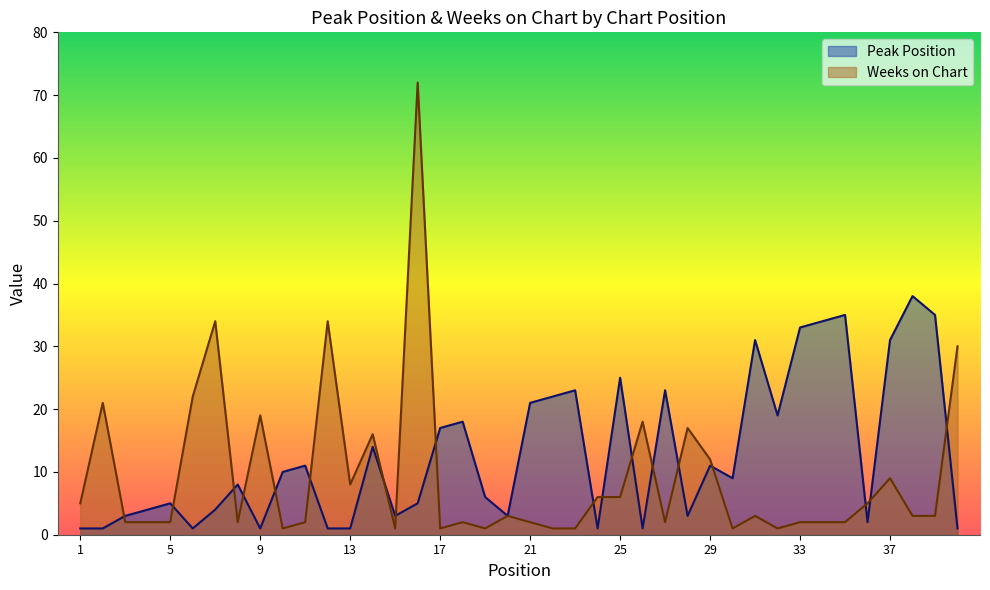

What is the sum of the Weeks on Chart values at 4 and 6?

24